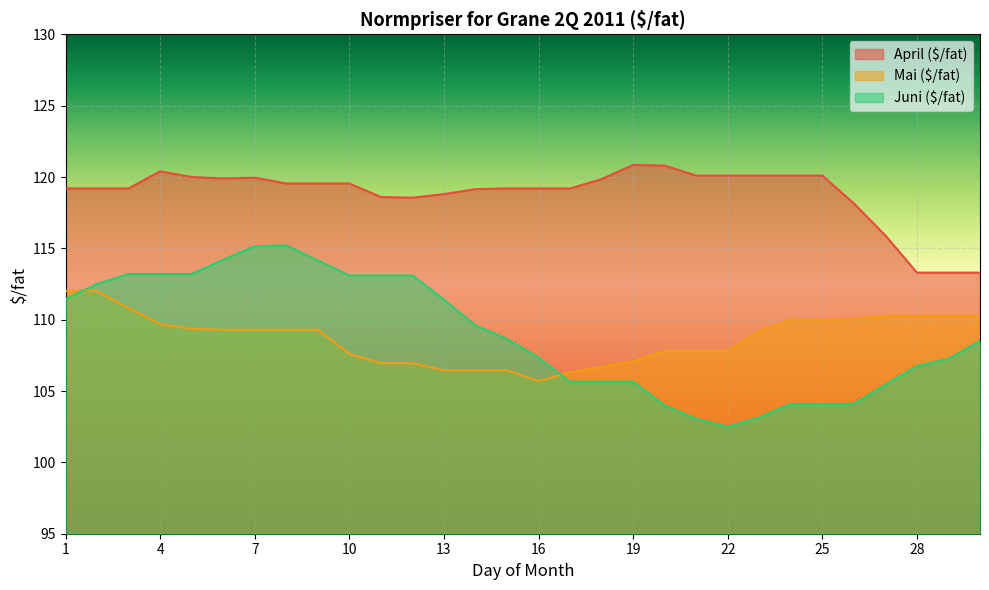

What is the average value of the April ($/fat) series?

118.8